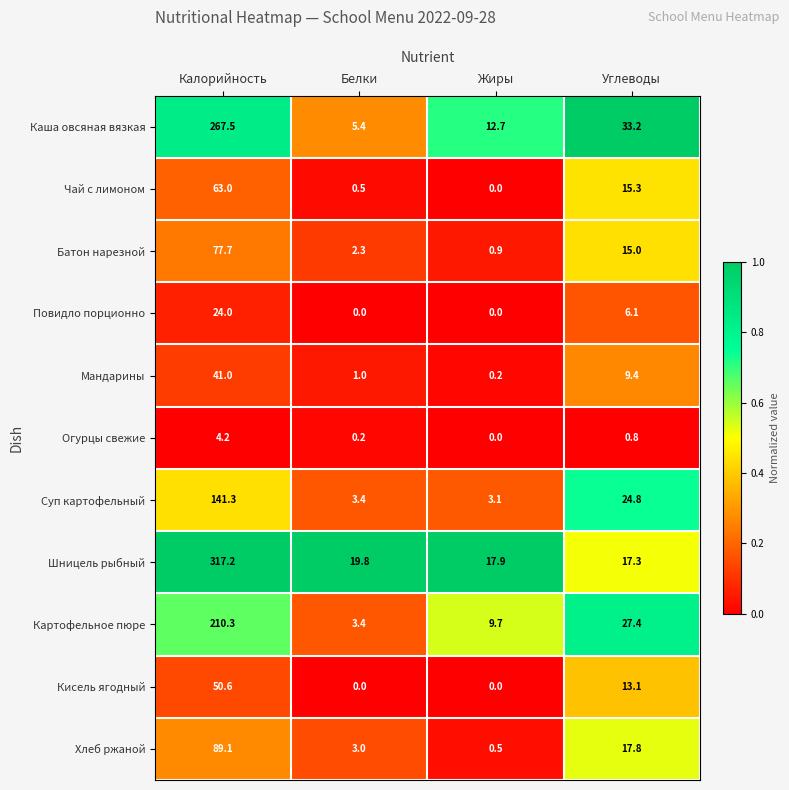

What is the sum of the Хлеб ржаной values at Углеводы and Белки?

20.8